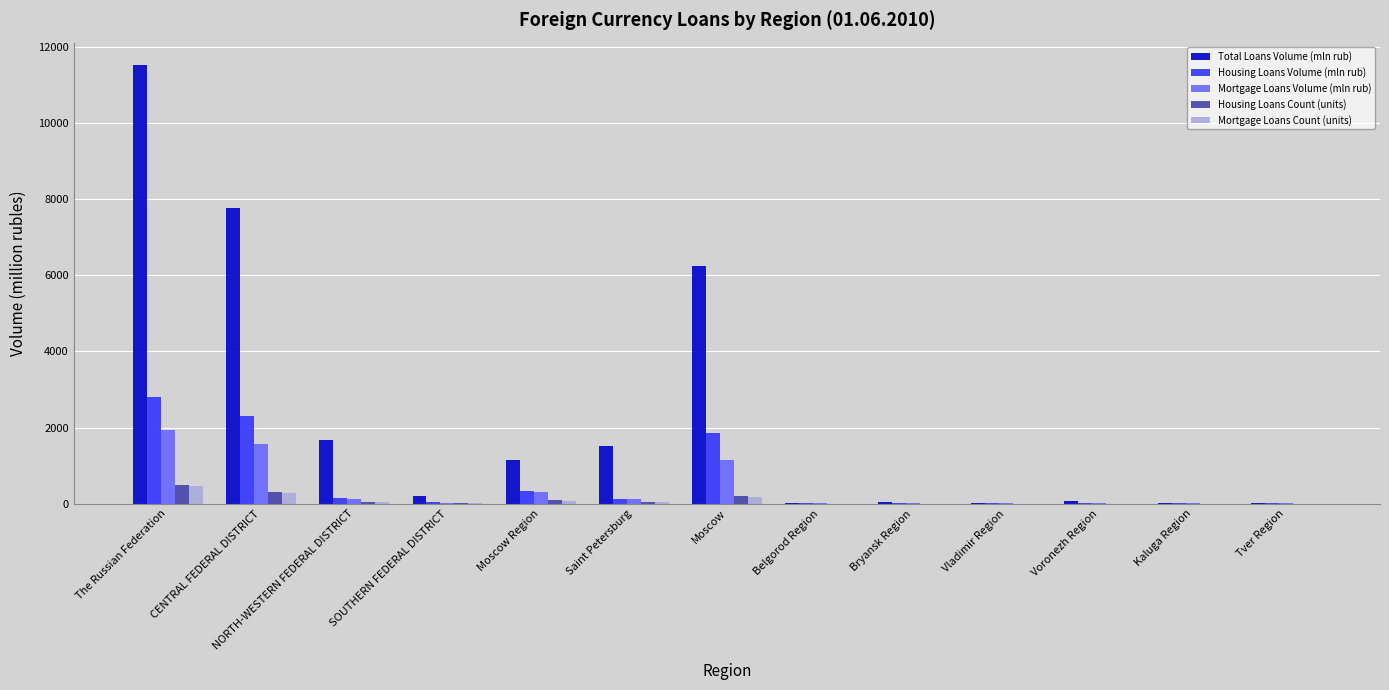

Which series has the largest total across all categories?

Total Loans Volume (mln rub)